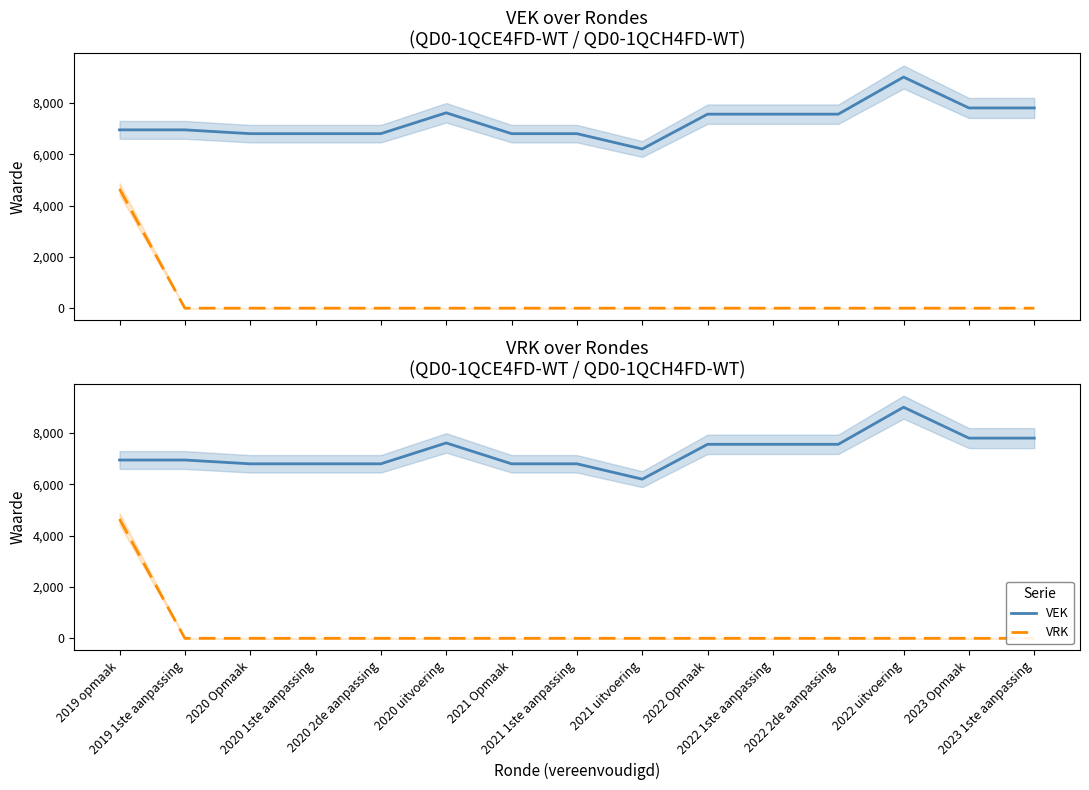

What is the sum of all VRK values?

4650